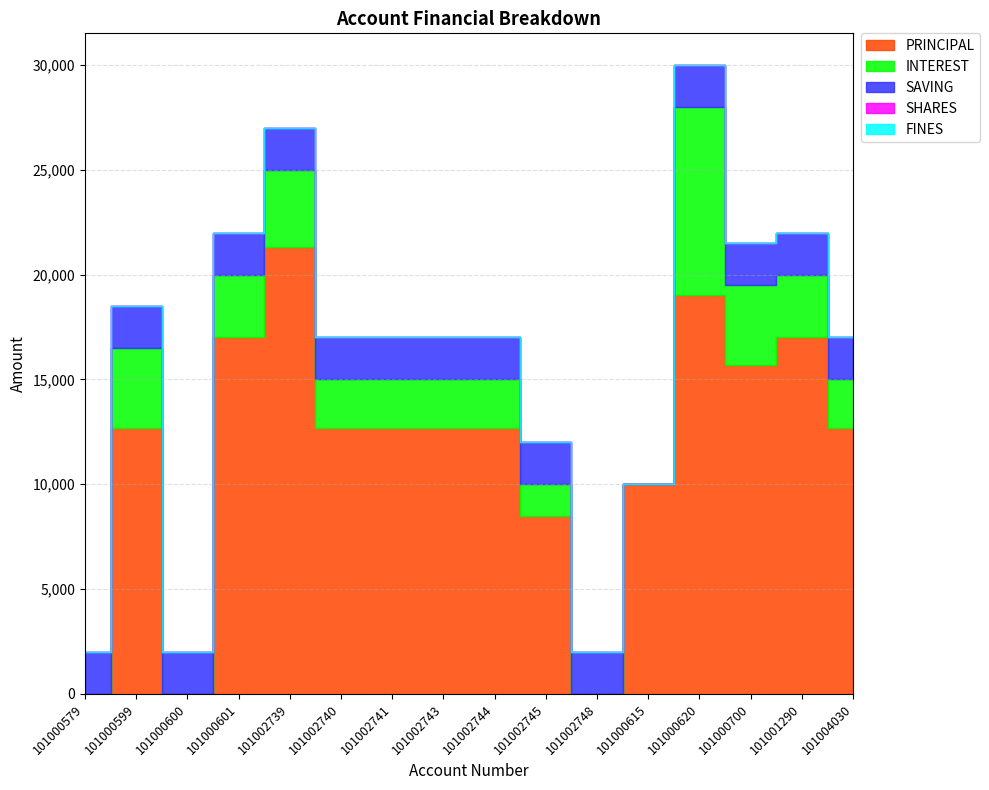

Count the number of data series in this chart.

5